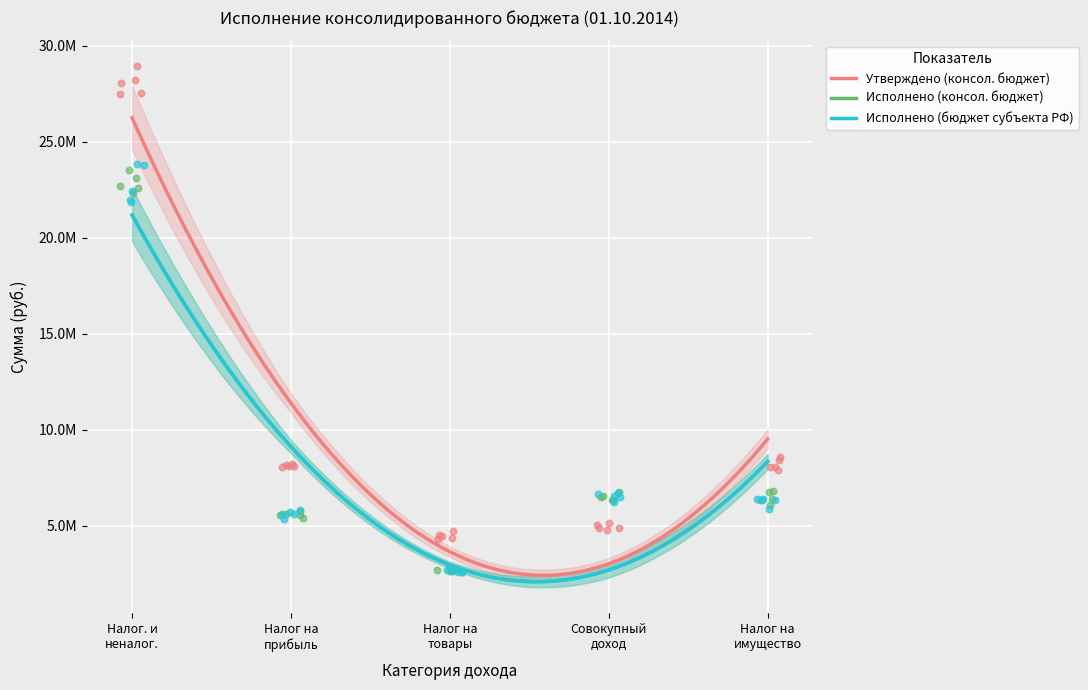

At how many categories does at least one series exceed 15481123?

1